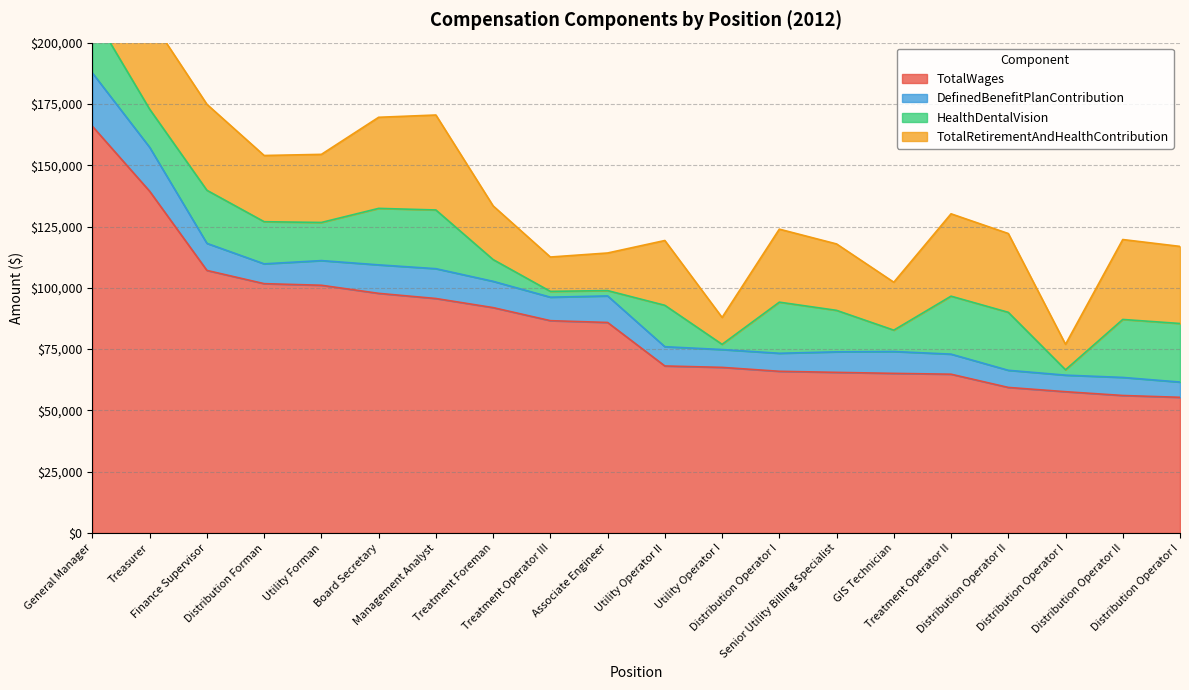

Where is DefinedBenefitPlanContribution nearest to the value 13978?

Management Analyst